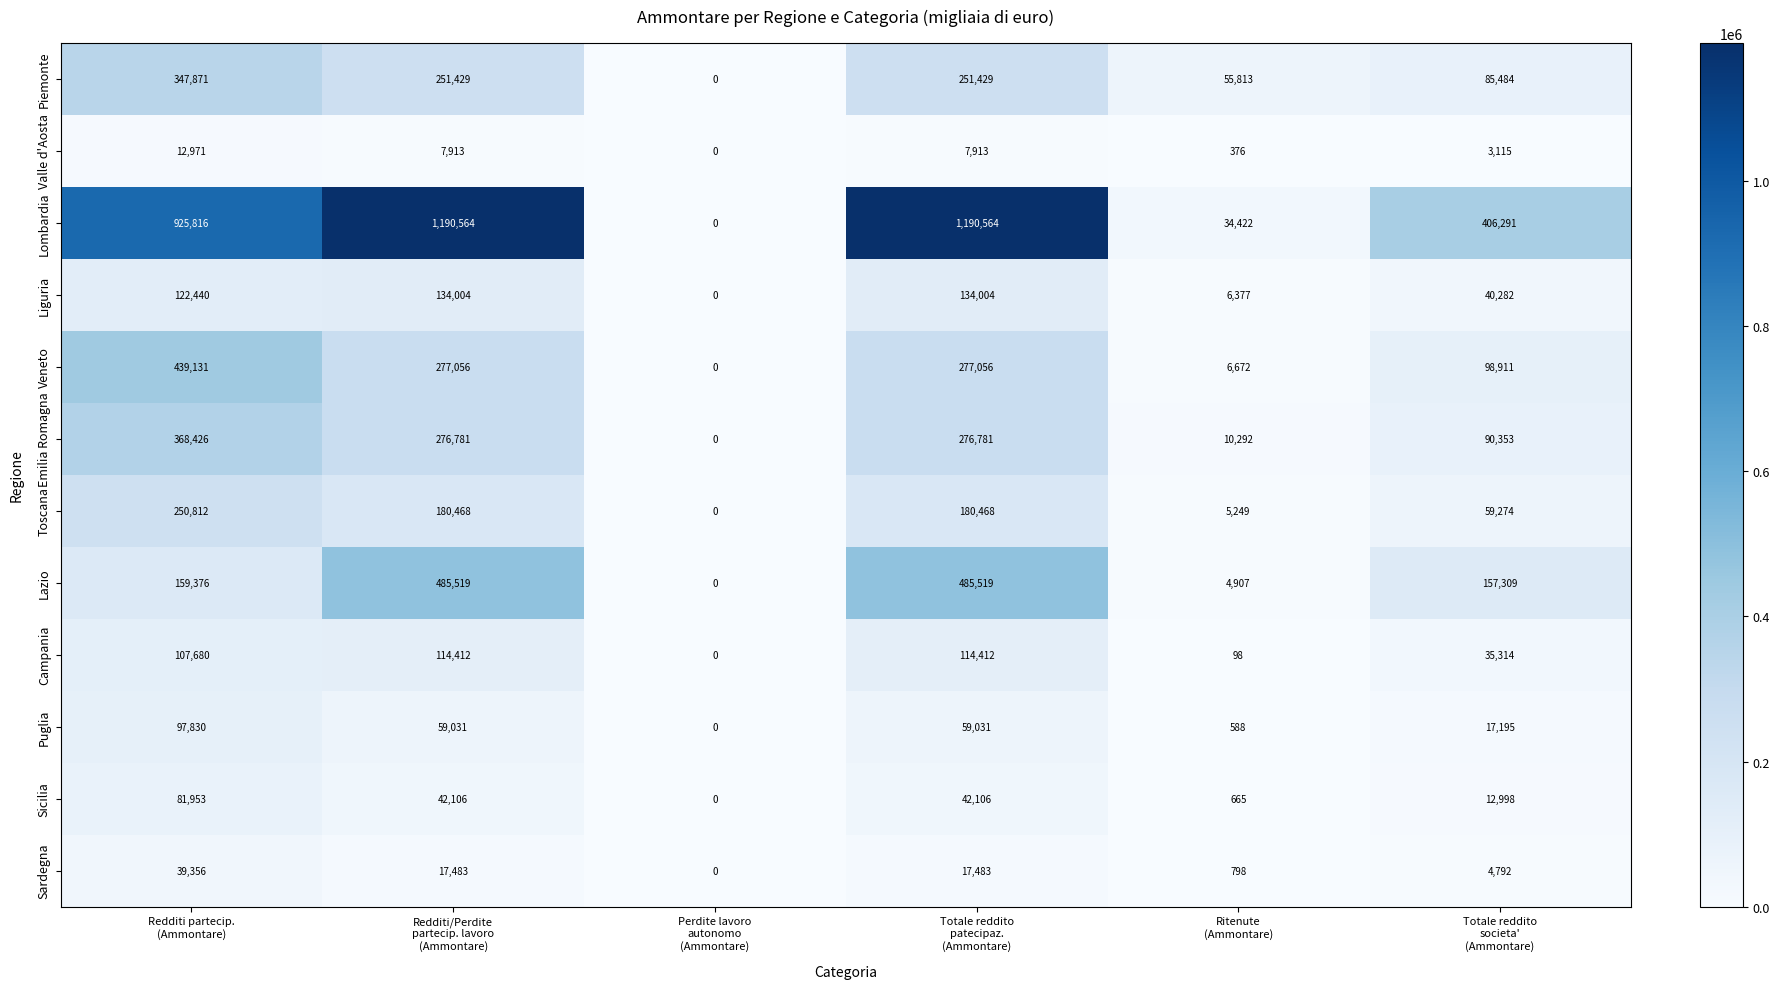

What is the difference between the maximum and minimum values in the Emilia Romagna series?

368426